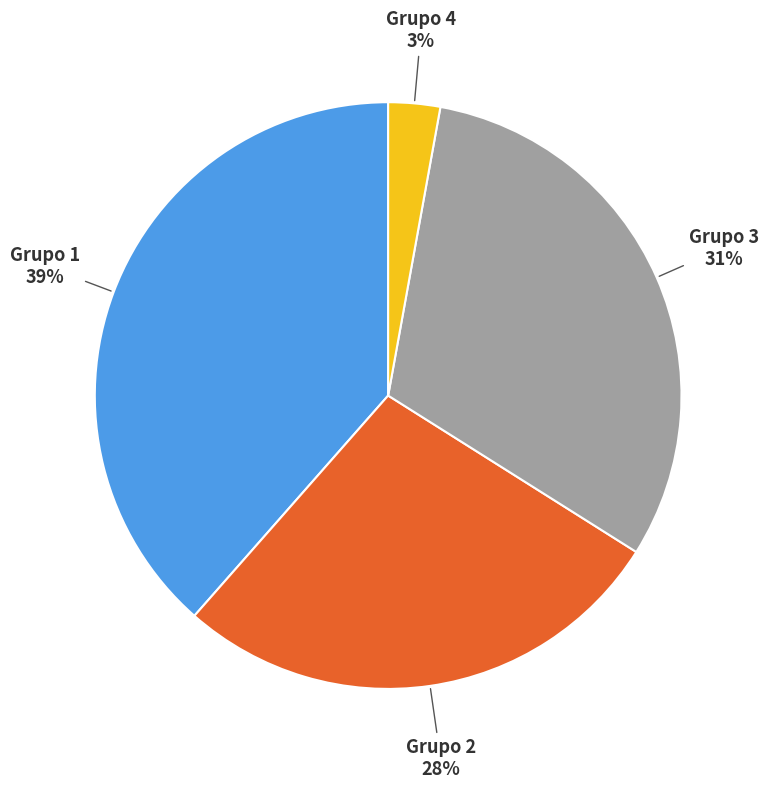

How many segments does this pie chart have?

4